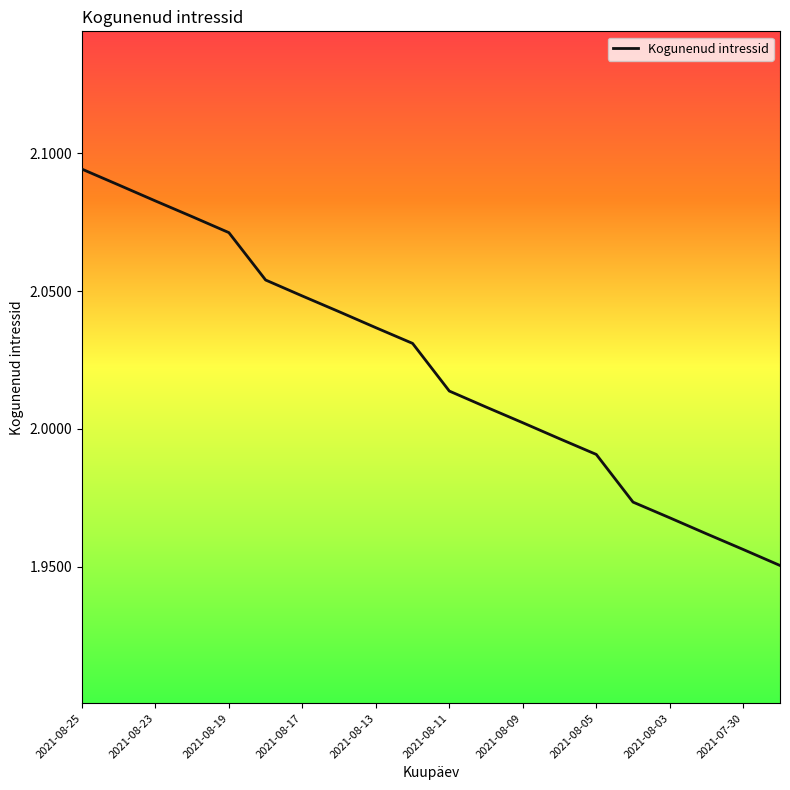

Is this an area chart (filled region under the line)?

No